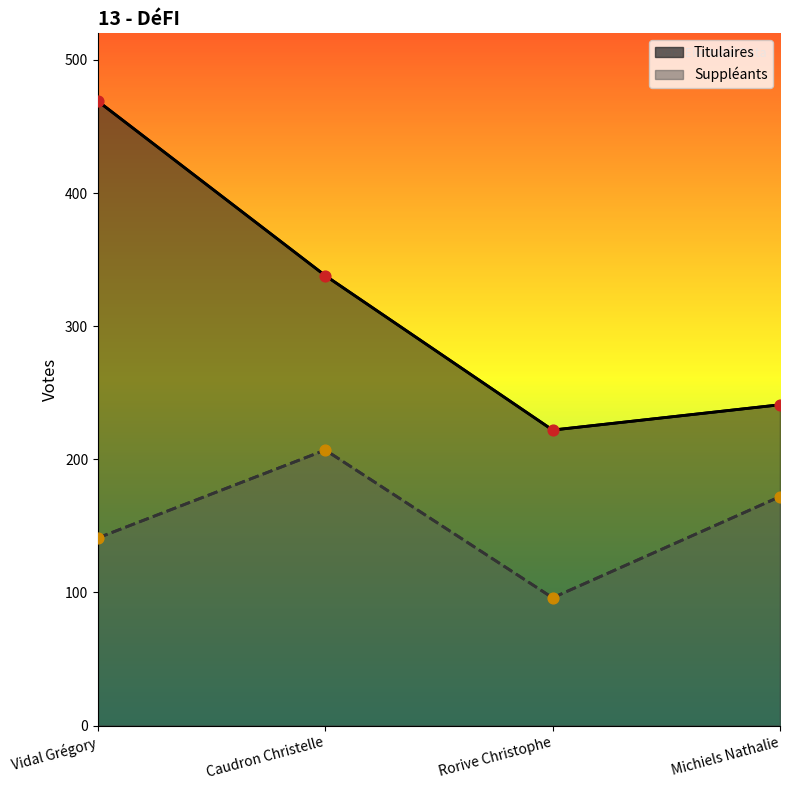

Which series has the largest total across all categories?

Titulaires pts